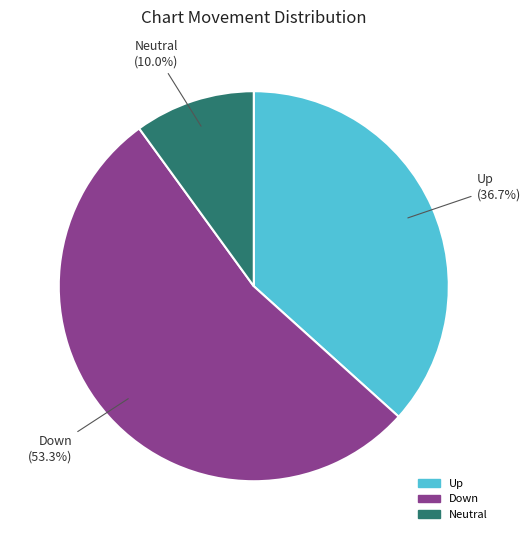

To the nearest percent, what is the average slice percentage?

33%